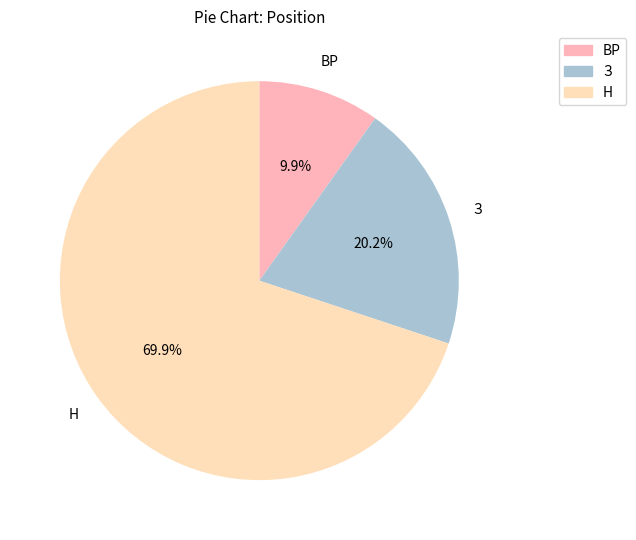

Rank the categories by value from highest to lowest.

Н, З, ВР